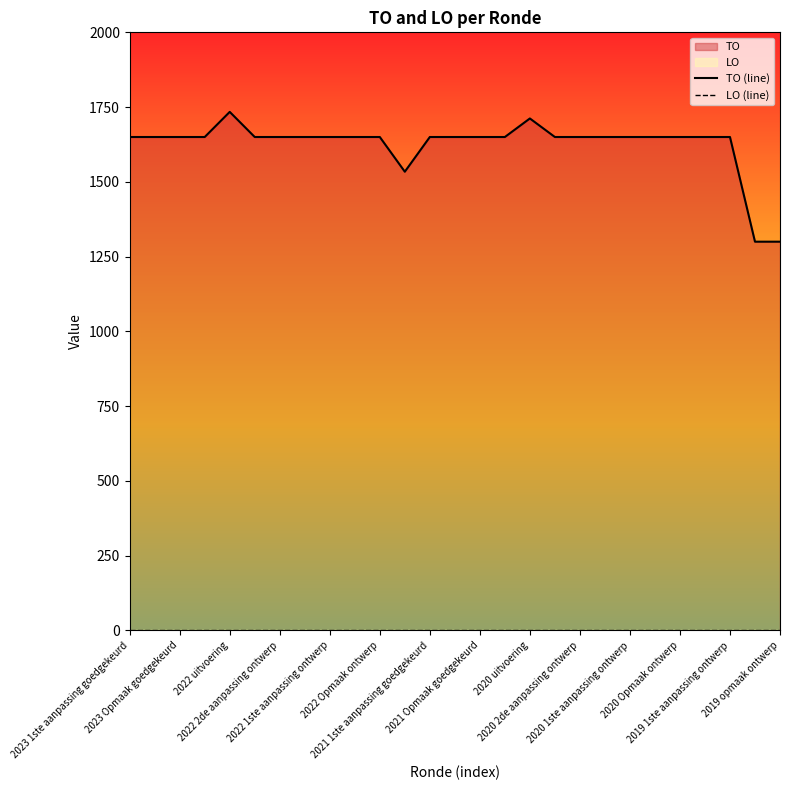

What is the value of the TO (line) point at the 16th from the left?

1650